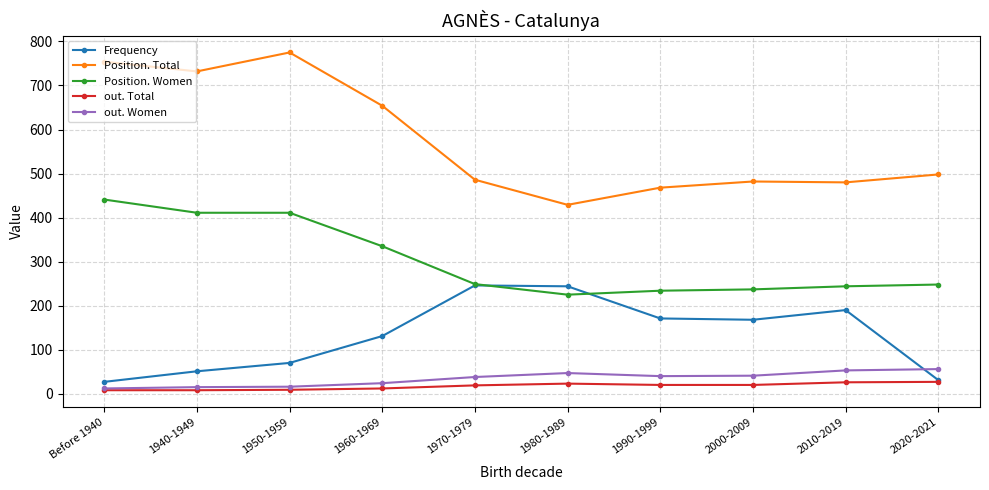

What is the label of the 3rd point from the left?

1950-1959